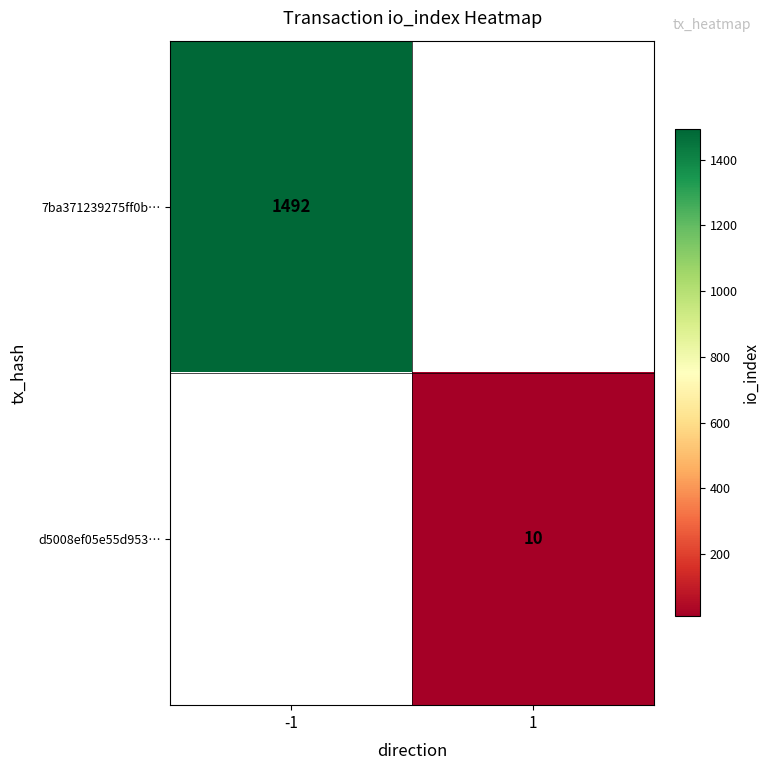

Is the value of d5008ef05e55d953… at 1 greater than the value of 7ba371239275ff0b… at -1?

No